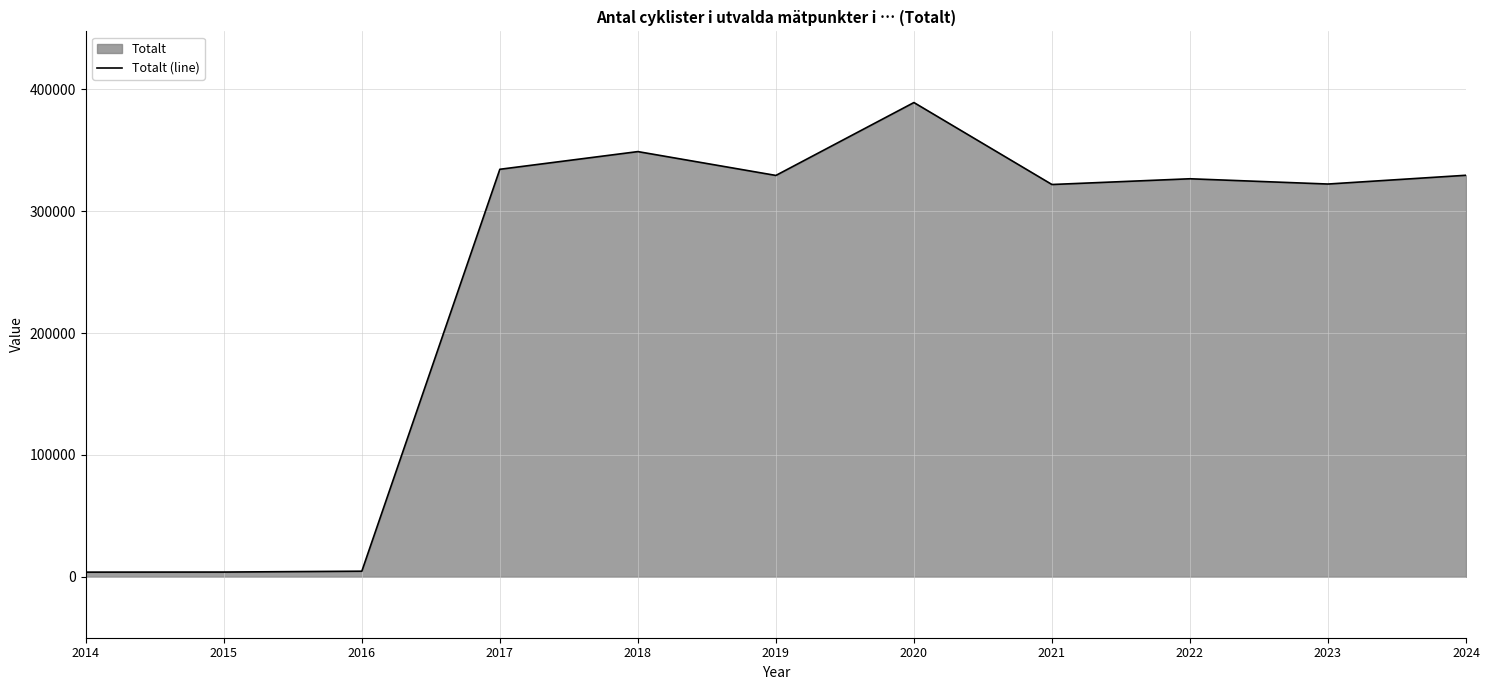

Is it true that the value at 2017 is 489105?

False